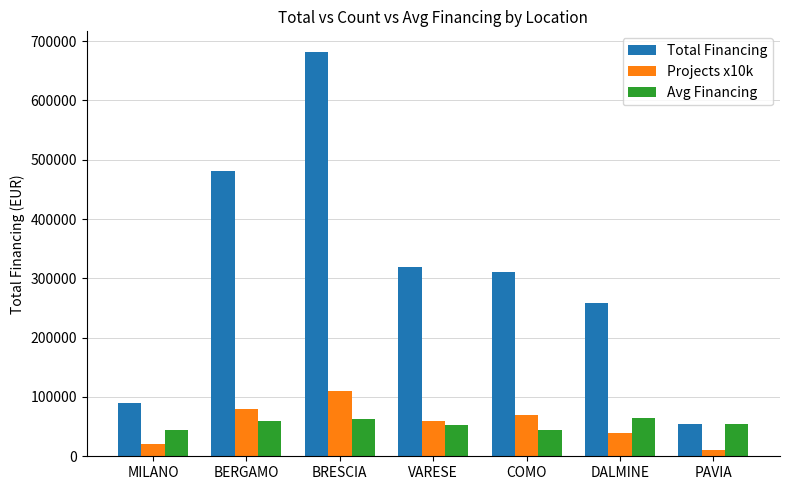

What is the spread (max minus min) of values at BRESCIA?

620456.8